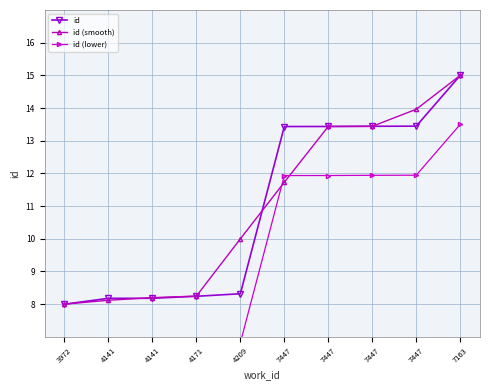

Which series has the largest total across all categories?

id (smooth)